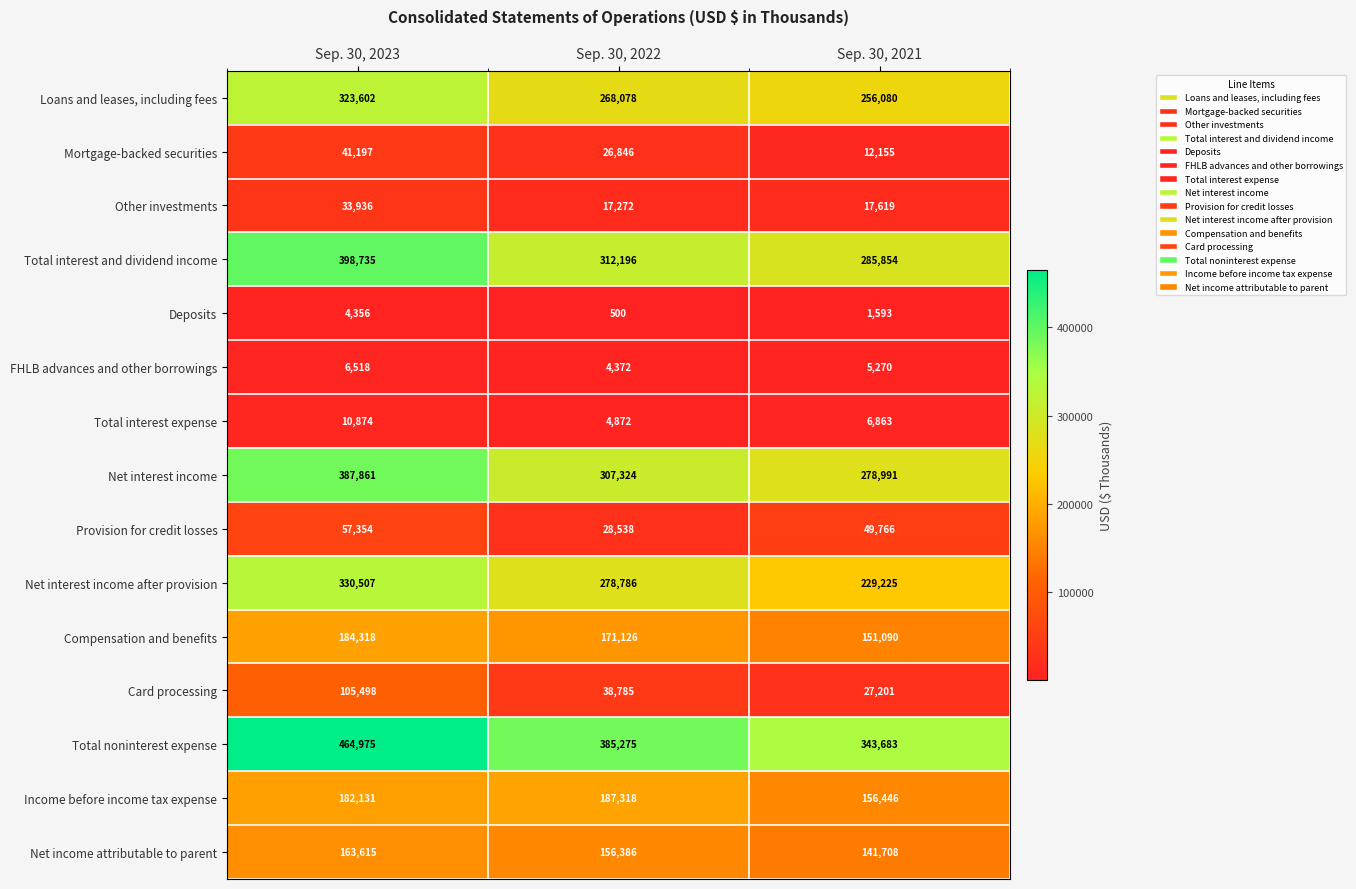

Between Sep. 30, 2023 and Sep. 30, 2022, which series saw the biggest shift?

Total interest and dividend income